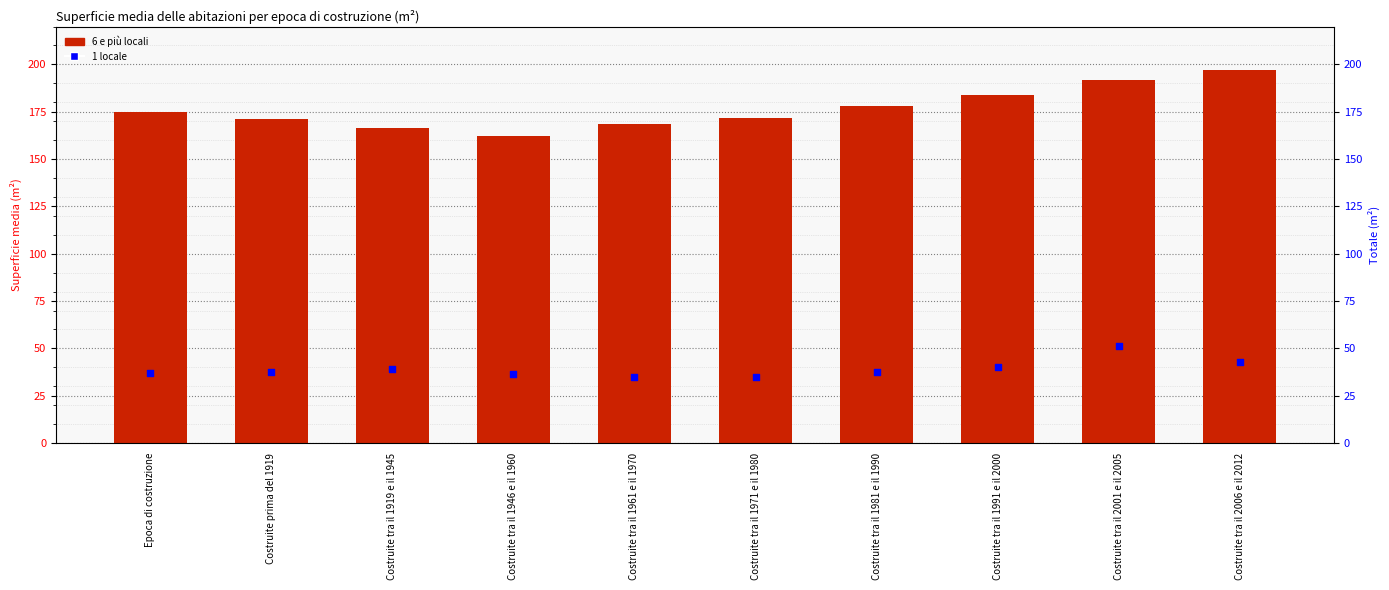

Which series has the largest Y range (max minus min)?

6 e più locali